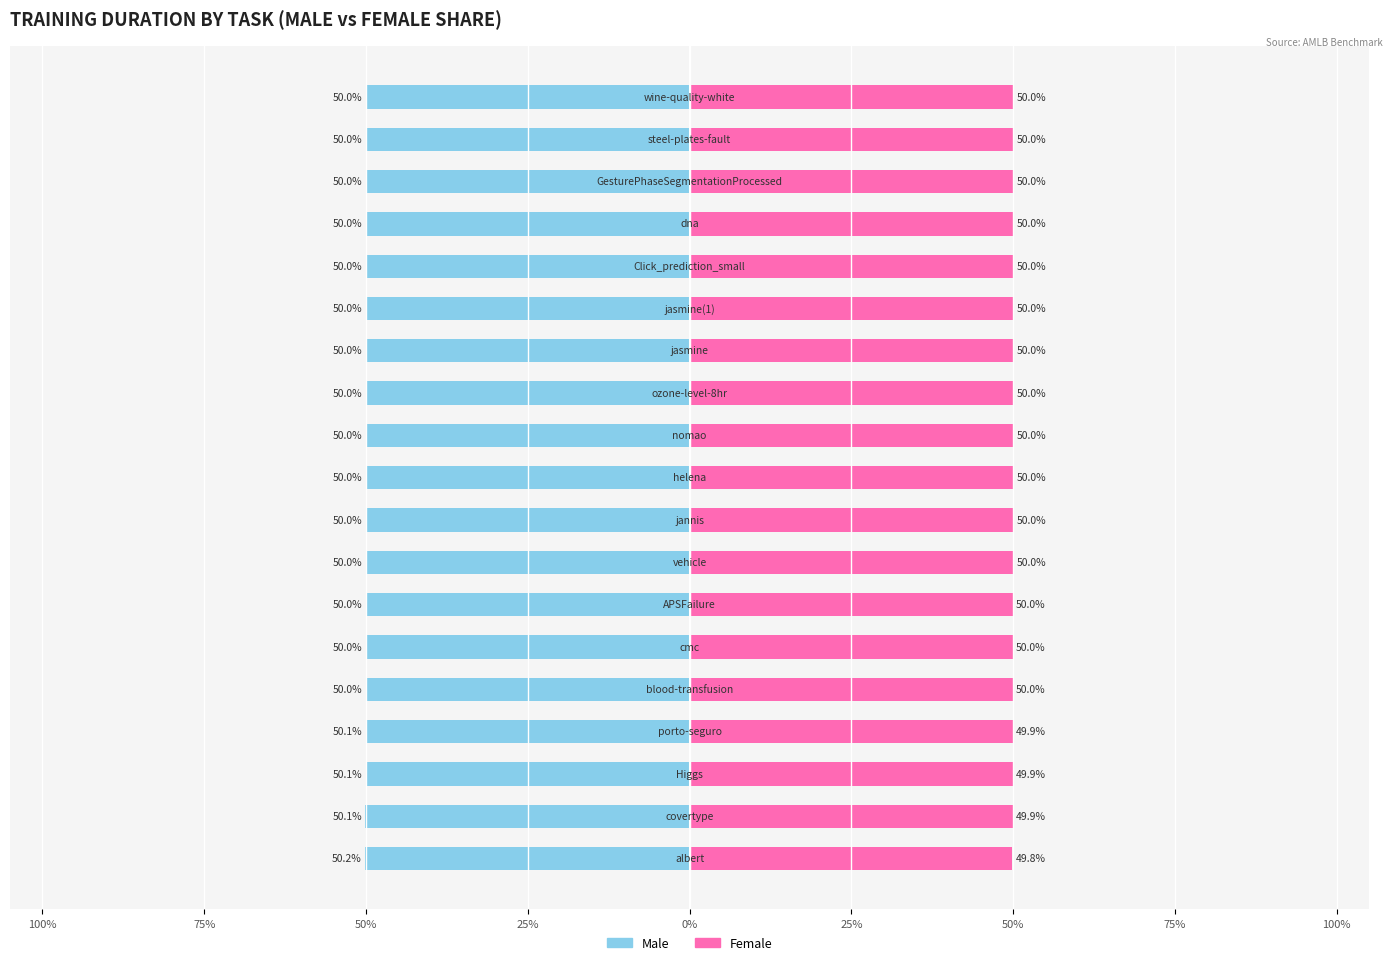

How many categories are shown in the chart?

19